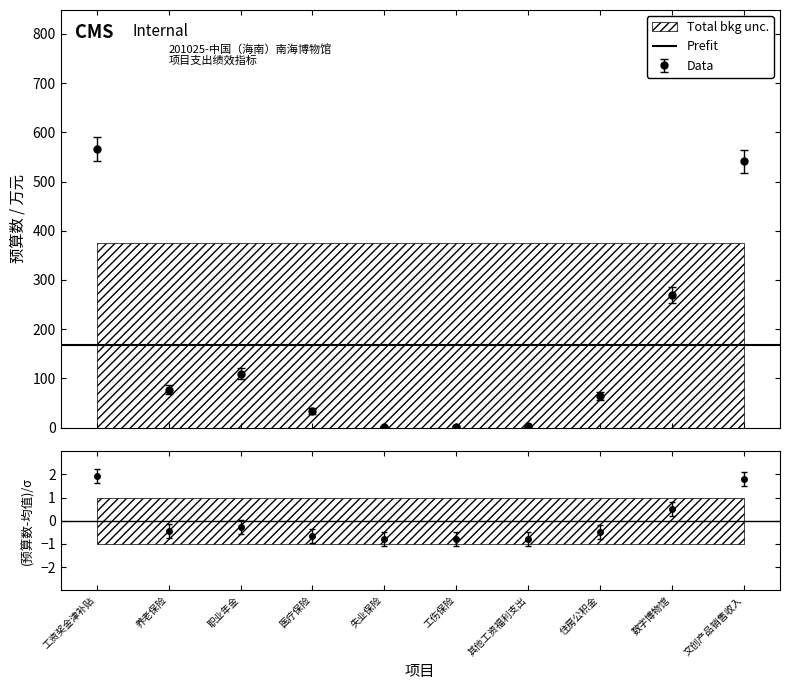

Reading left to right, extract all data points from this chart.

工资奖金津补贴=1.9	养老保险=-0.4	职业年金=-0.3	医疗保险=-0.6	失业保险=-0.8	工伤保险=-0.8	其他工资福利支出=-0.8	住房公积金=-0.5	数字博物馆=0.5	文创产品销售收入=1.8